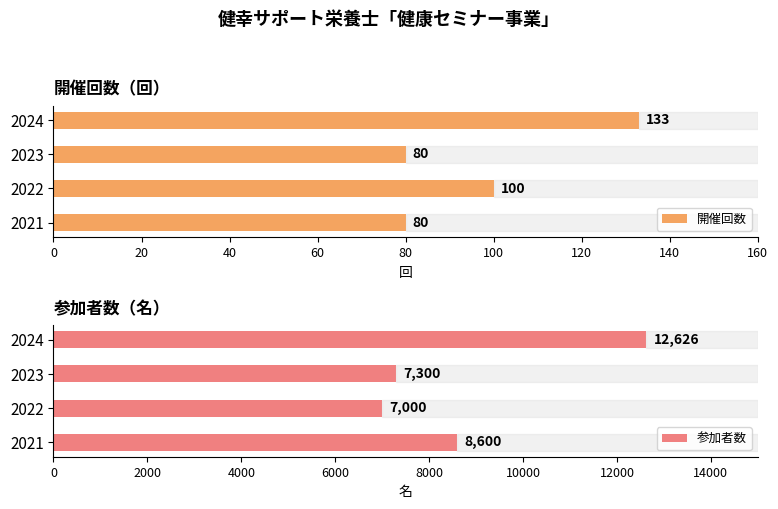

Does the chart contain any negative values?

No